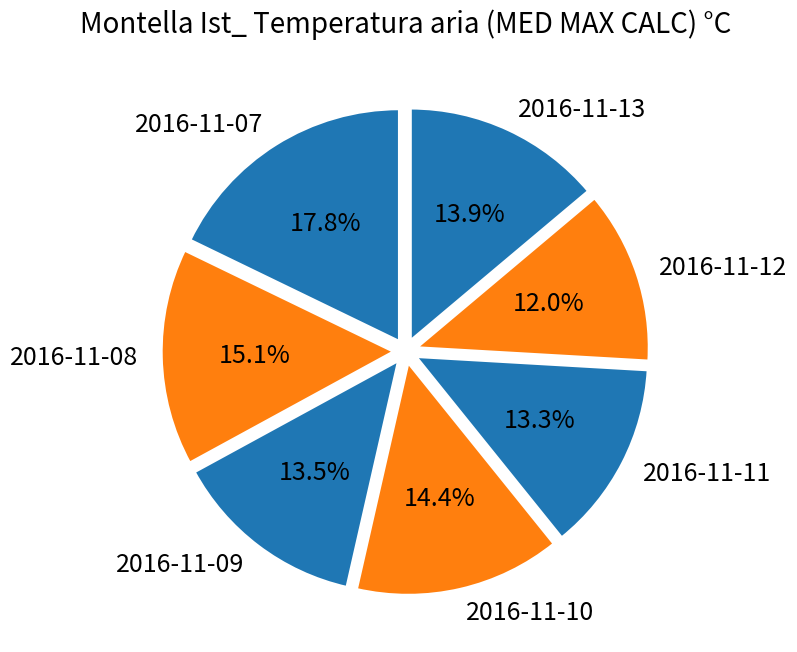

Do 2016-11-13 and 2016-11-07 together represent more than half of the pie?

No